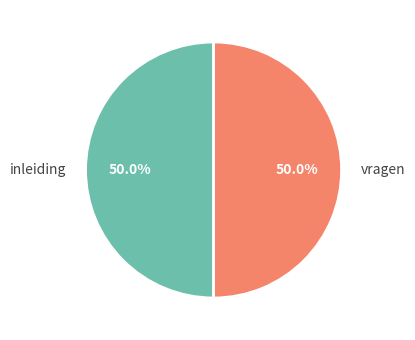

Do vragen and inleiding together represent more than half of the pie?

Yes